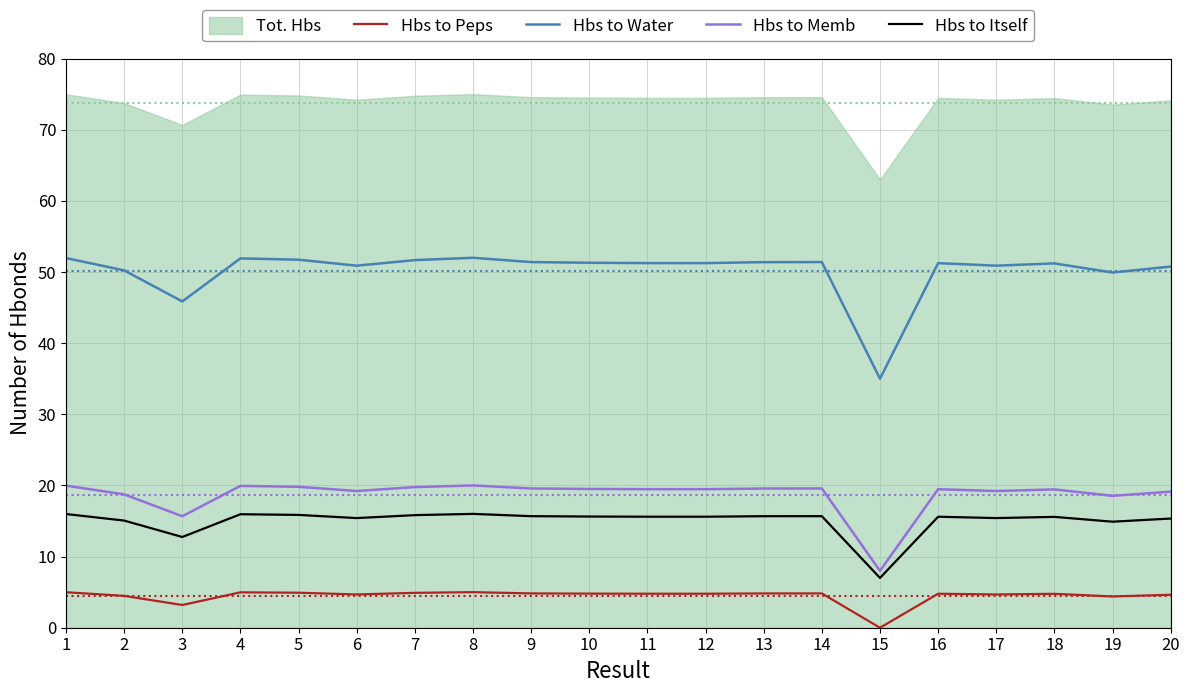

What is the difference between the Hbs to Water values at 1 and 5?

0.2